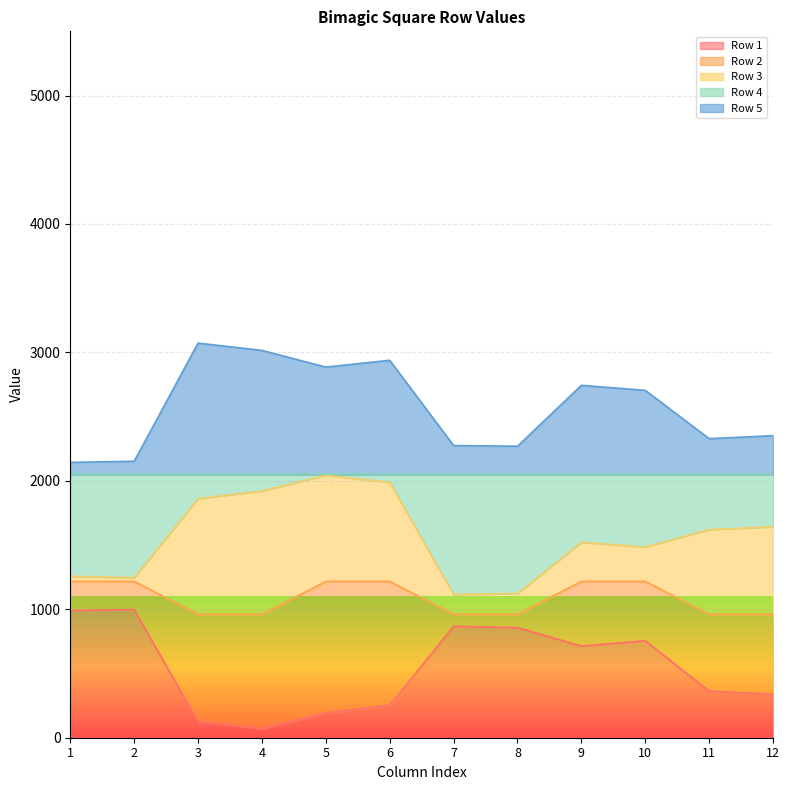

True or false: Row 2 and Row 5 cross at least once.

False